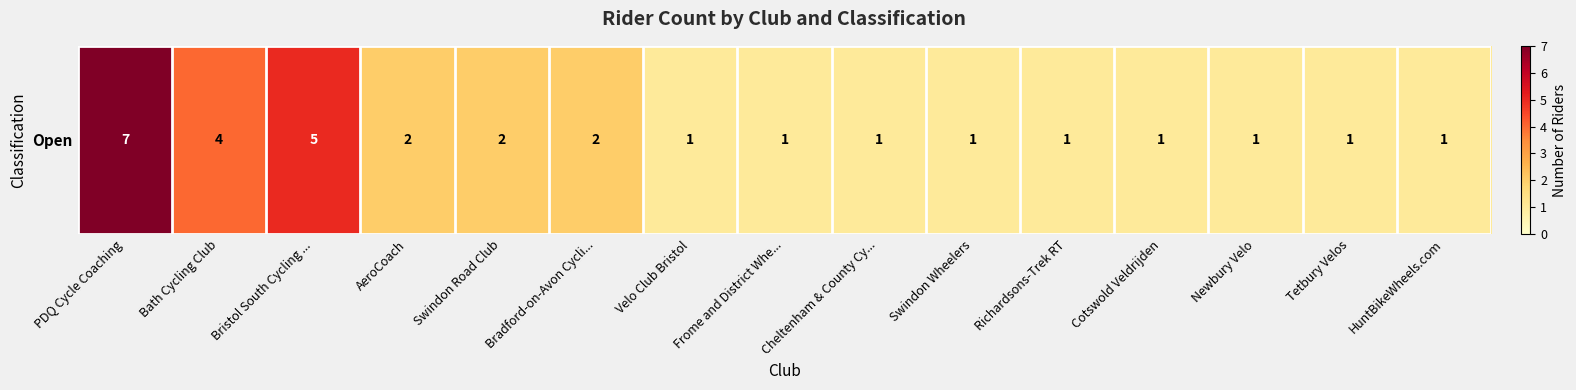

Which category has the lowest value across all series?

Velo Club Bristol